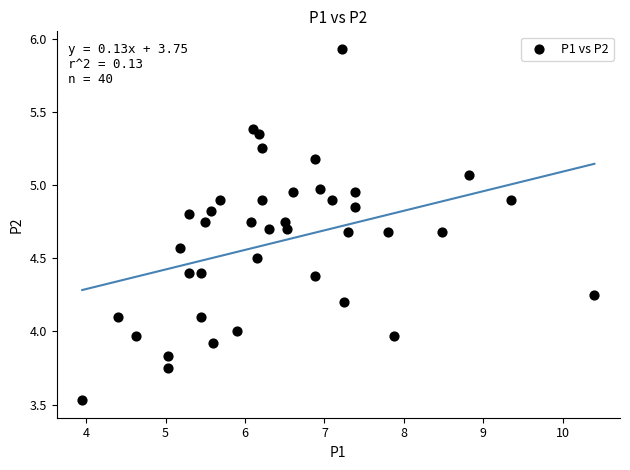

What is the range of Y values (max minus min)?

2.4